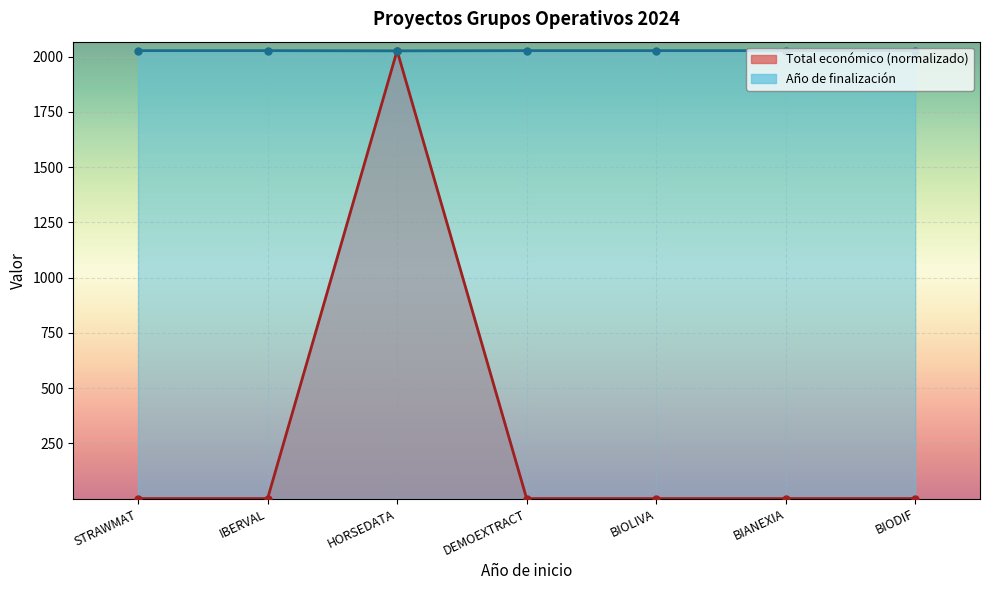

Count the number of data series in this chart.

2